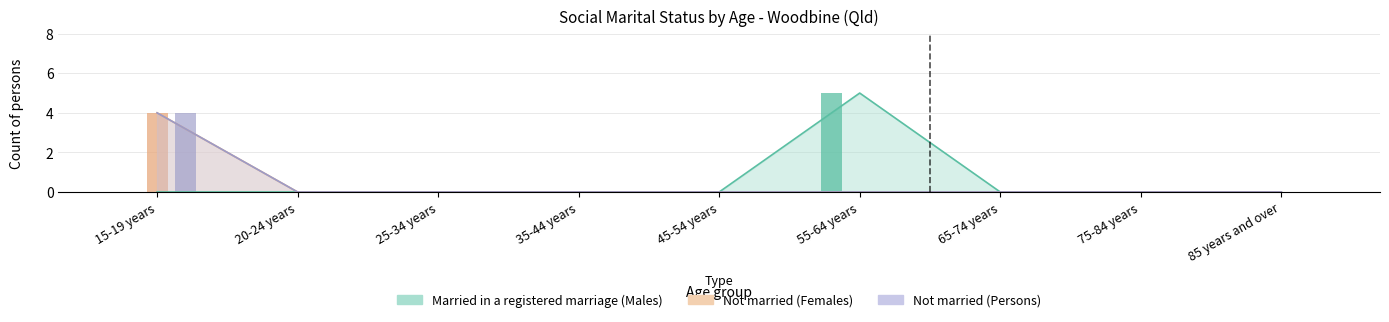

At which category is the sum across all series the highest?

15-19 years